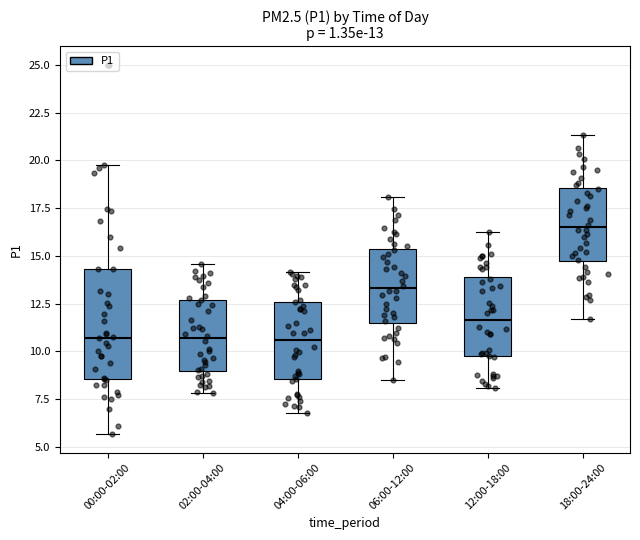

Comparing the boxes themselves (not the whiskers), which one is the tallest?

00:00-02:00